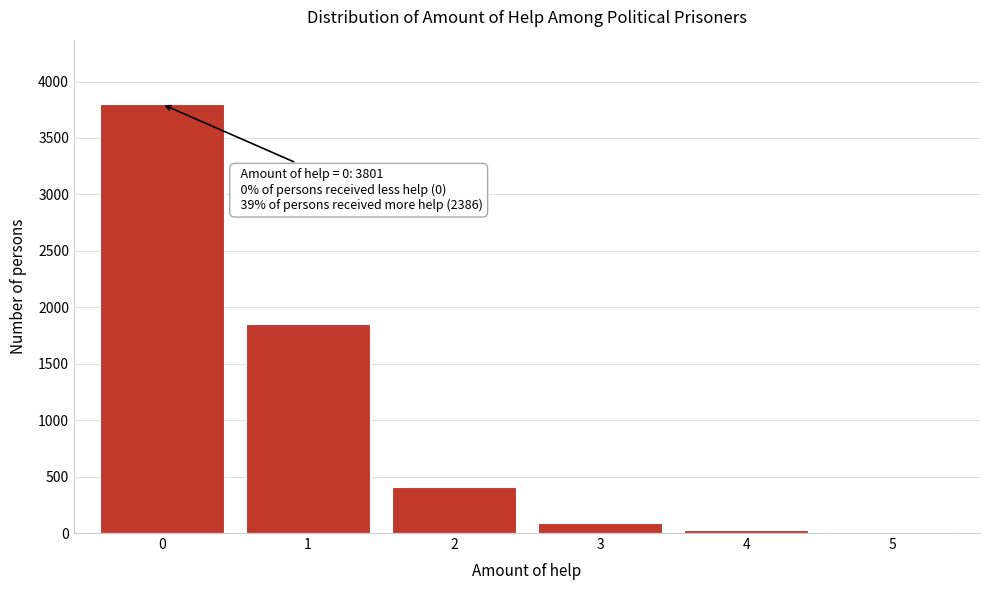

What is the greatest value displayed?

3801